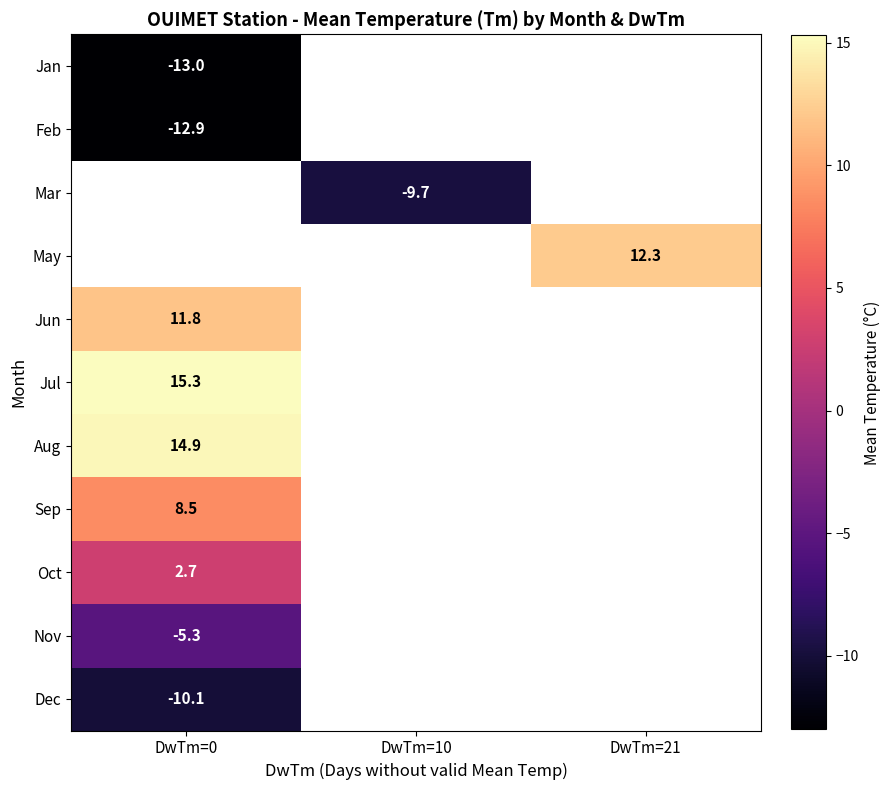

Is it true that Dec equals -10.1 at DwTm=0?

True